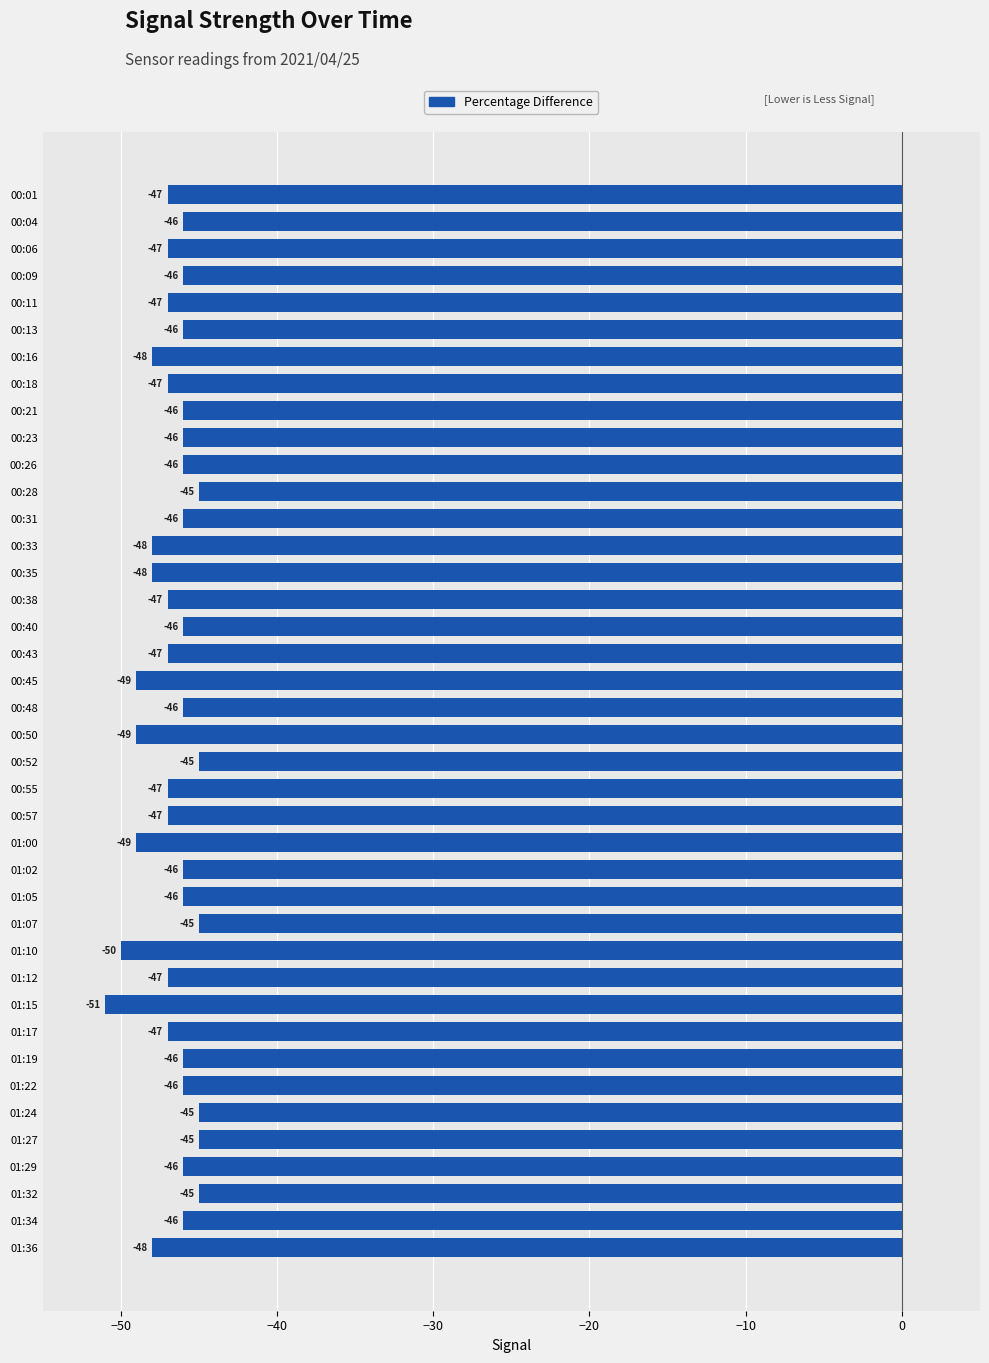

Read the value at 01:32.

-45